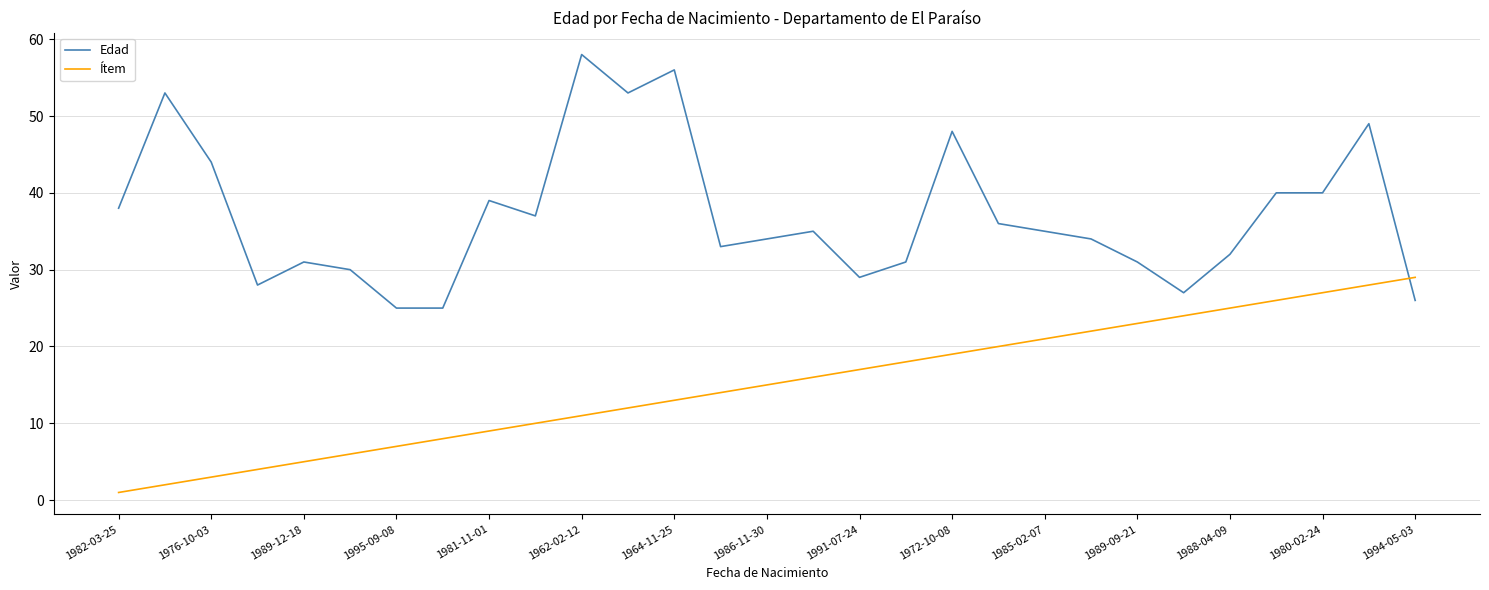

True or false: Ítem and Edad cross at least once.

True